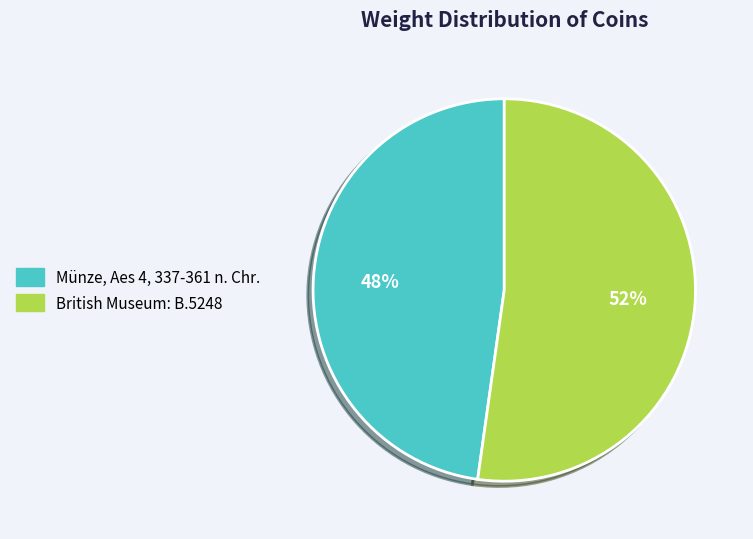

What is the ratio of the value at Münze, Aes 4, 337-361 n. Chr. to the value at British Museum: B.5248?

0.9